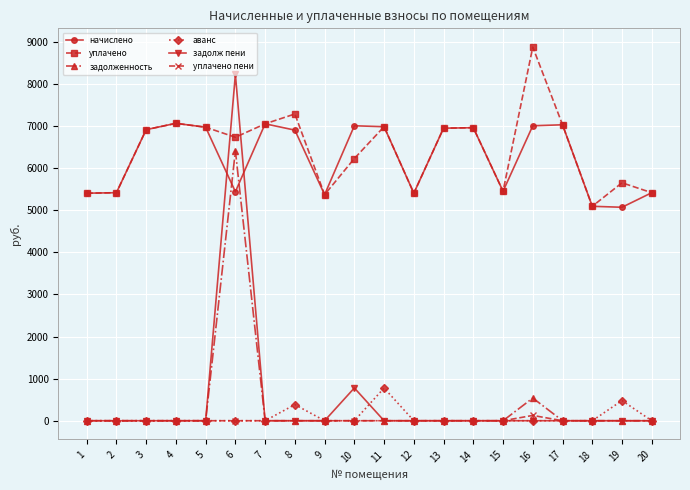

True or false: начислено and задолж пени intersect in this chart.

True